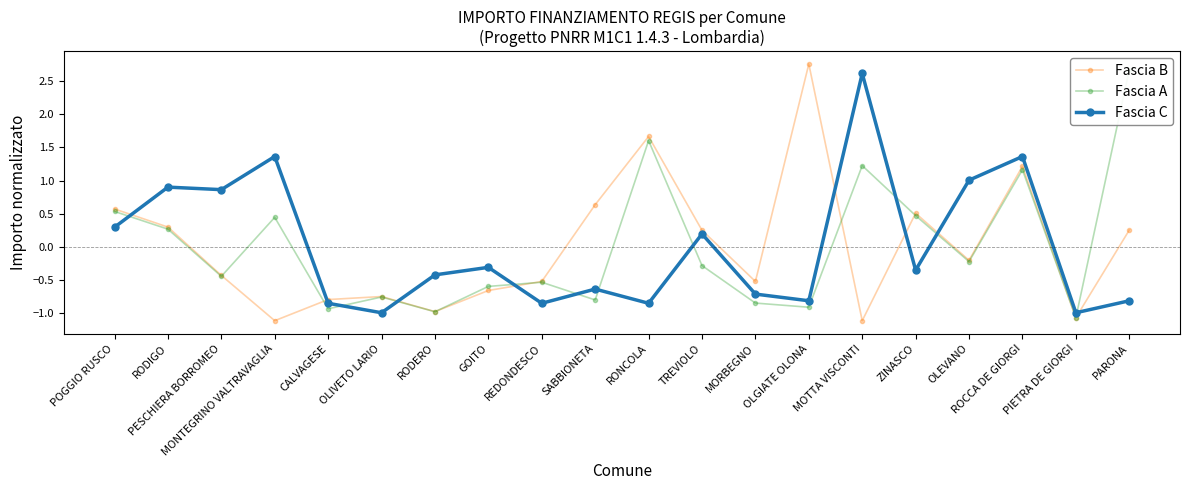

Which series has the largest total across all categories?

Fascia C